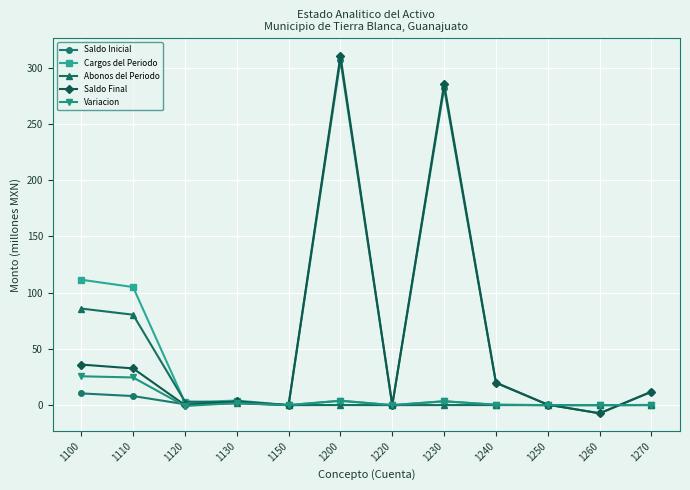

What is the value of the Saldo Final point at the 12th from the left?

12.0